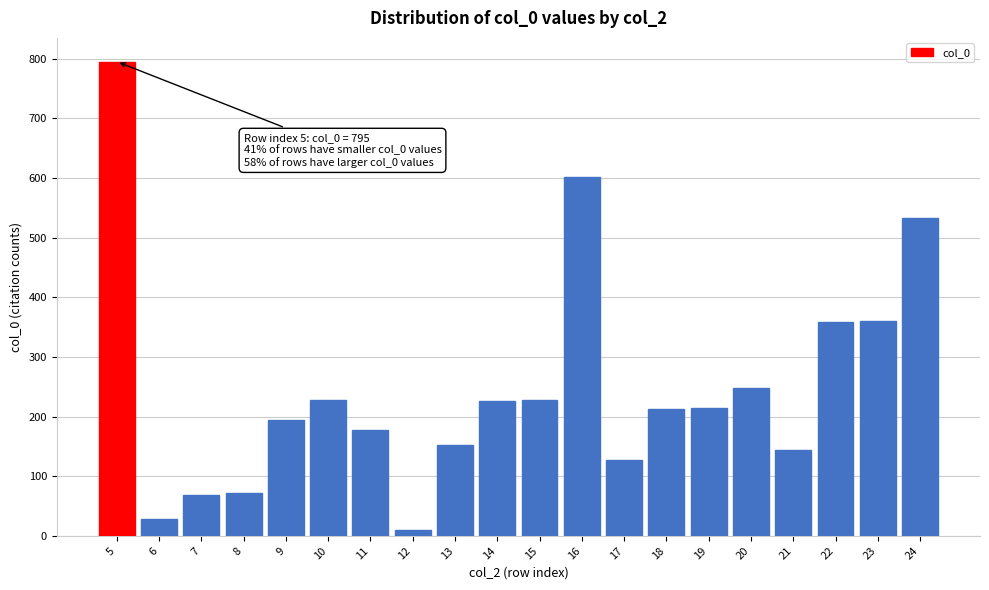

Is it true that the value at 22 is 532?

False